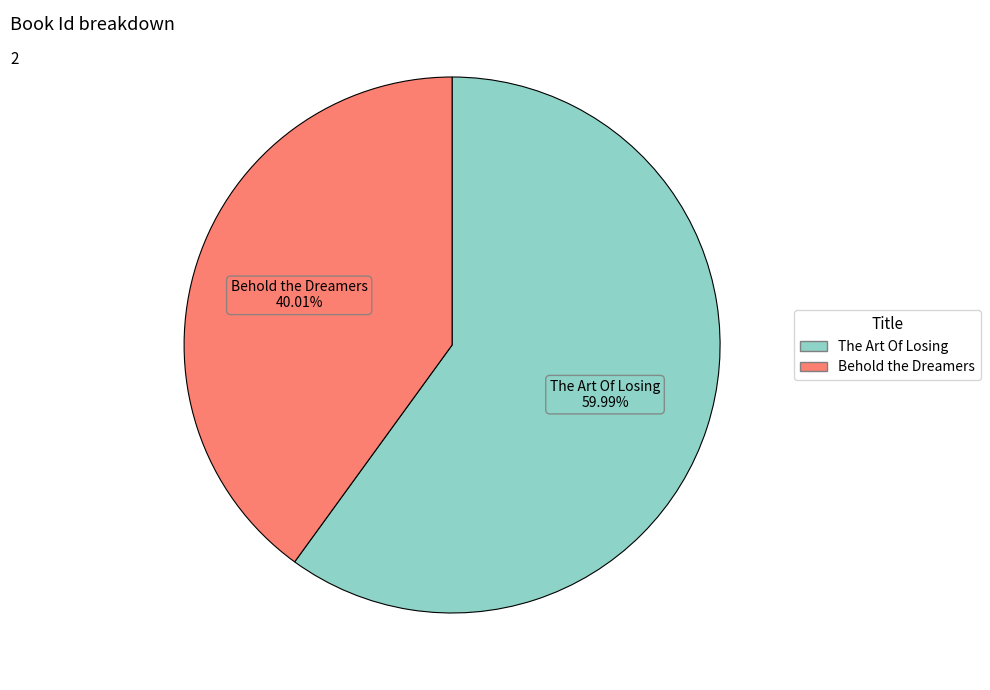

To the nearest percent, what is the combined percentage of The Art Of Losing and Behold the Dreamers?

100%